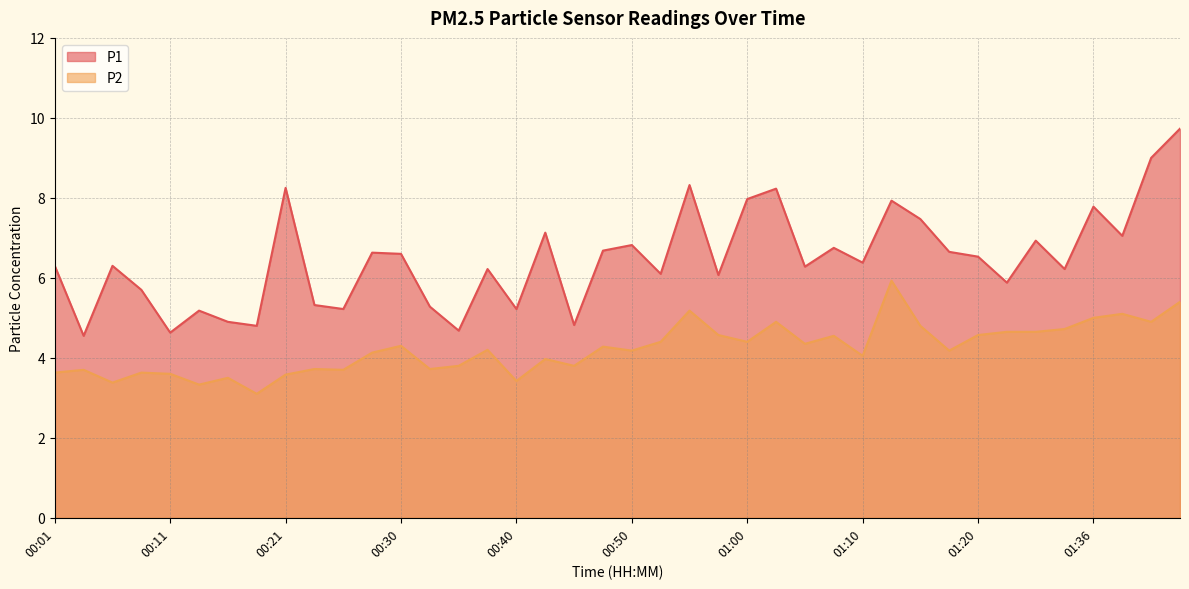

True or false: P2 has a value of 2.3 at 00:28.

False